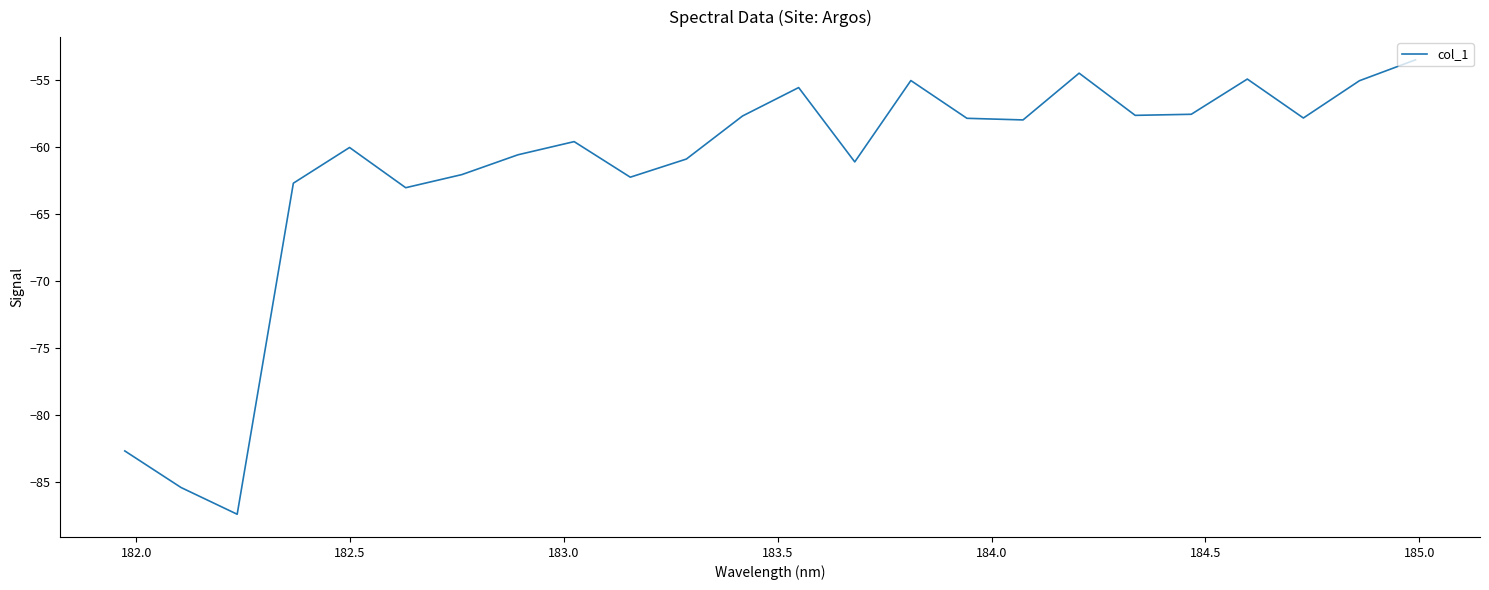

What is the greatest value displayed?

-53.5